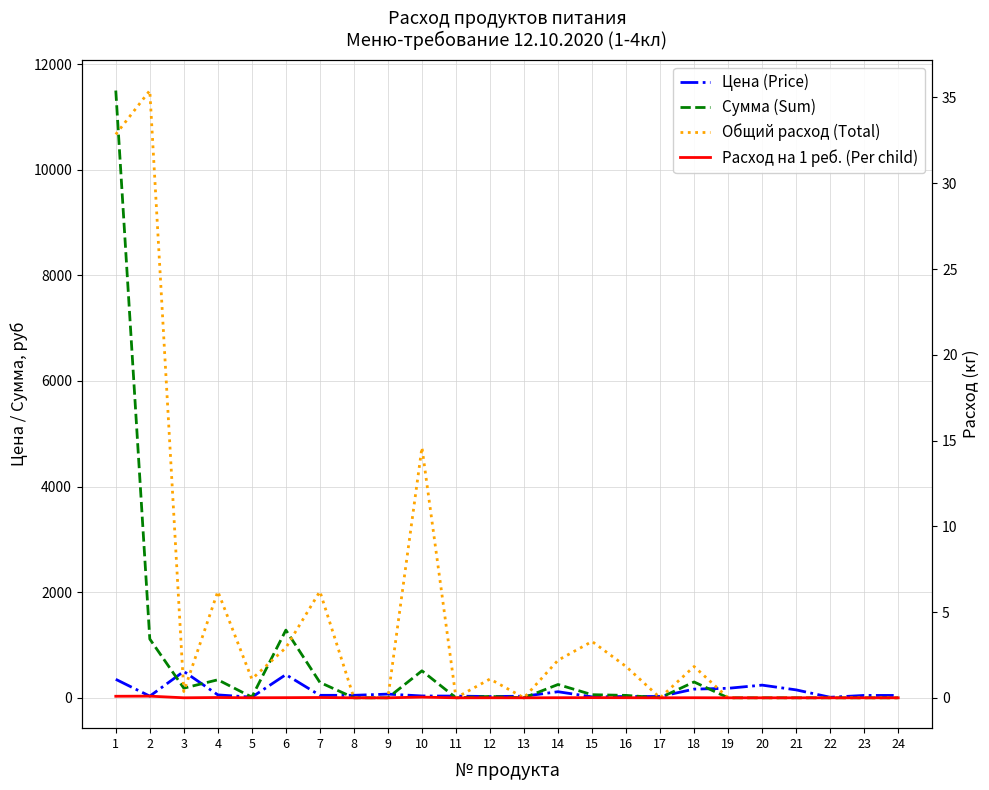

True or false: Цена (Price) has a value of 40.4 at 9.

False